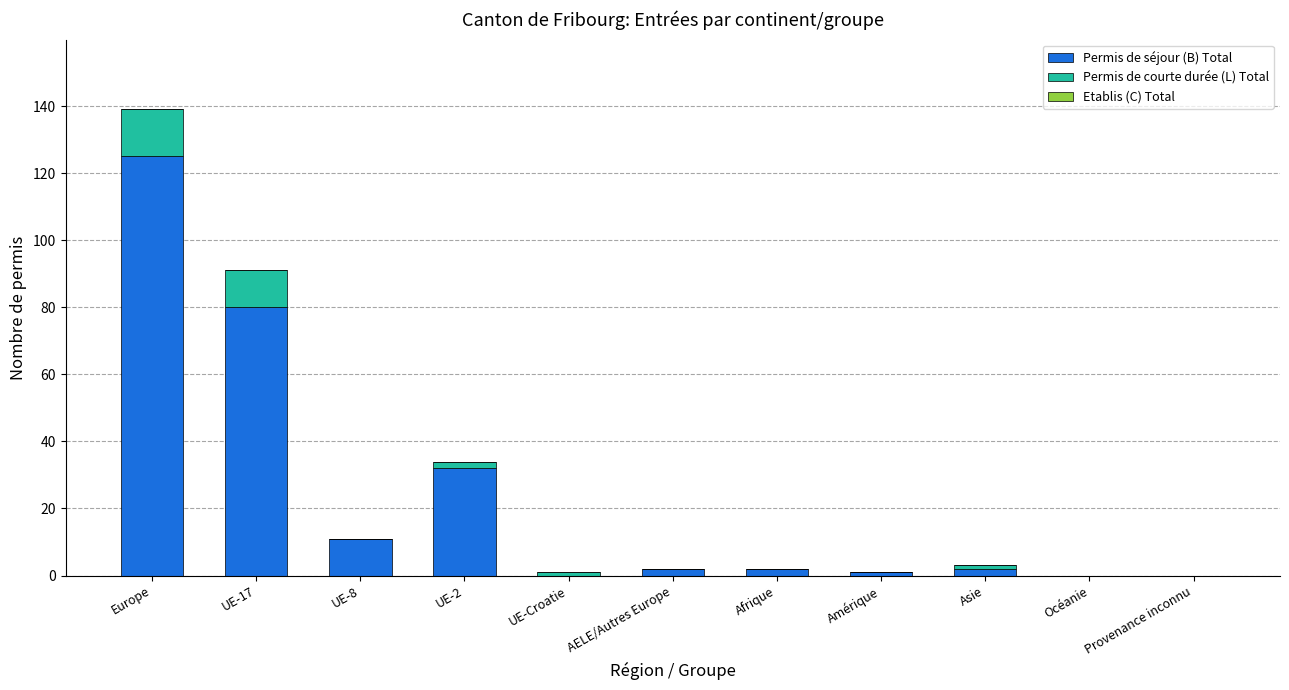

What is the sum of all Permis de séjour (B) Total values?

255